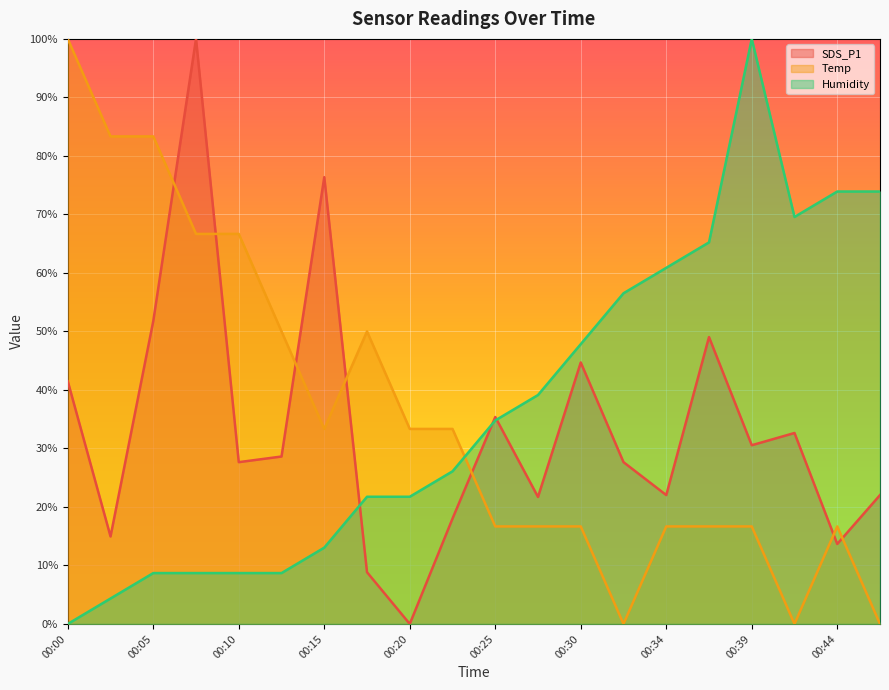

How many distinct data groups are displayed?

3